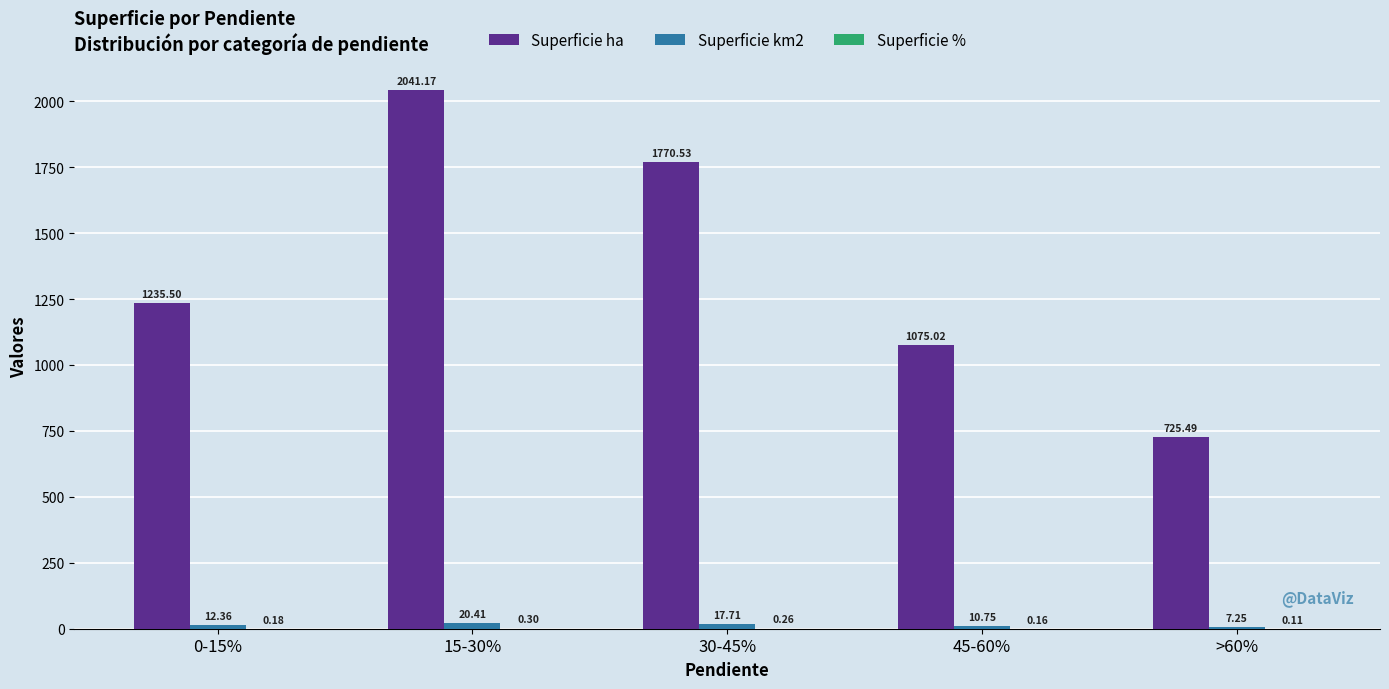

What is the total value across all series at 15-30%?

2061.9